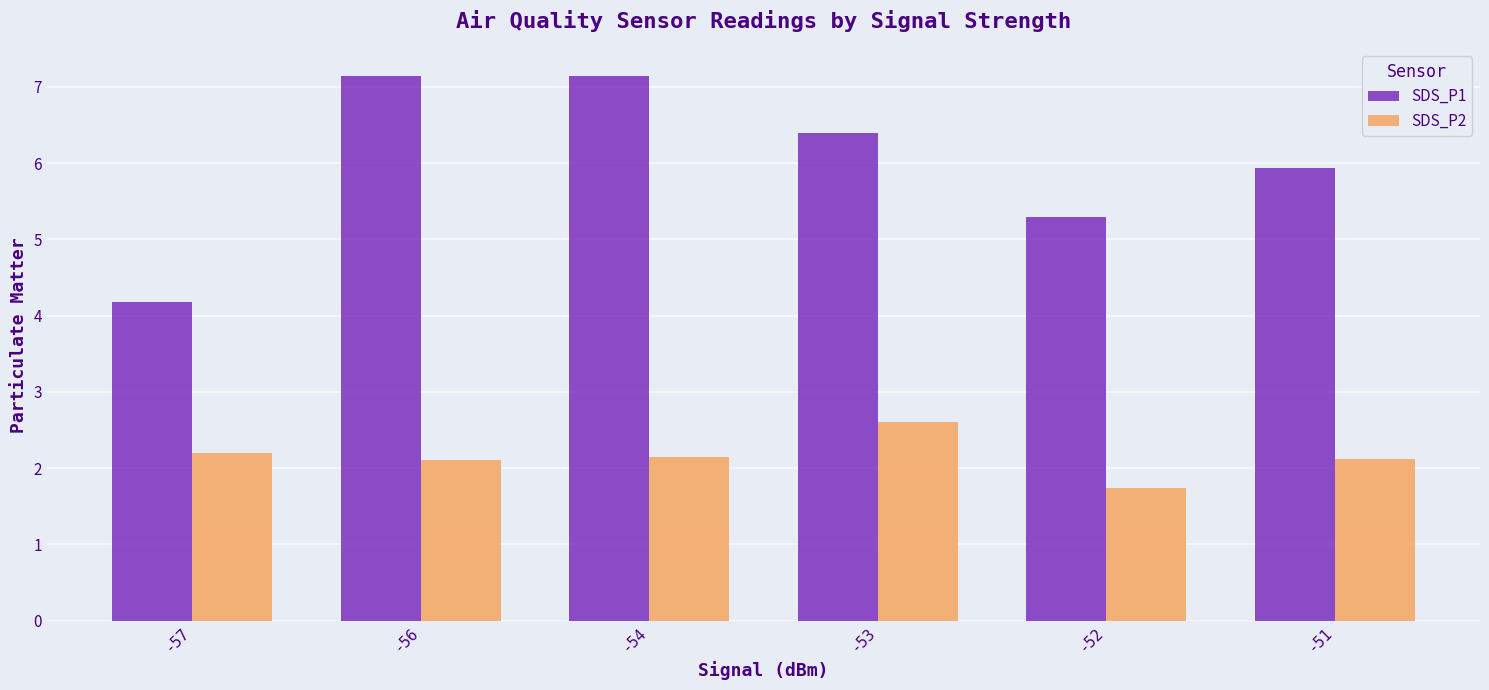

Which series changed the most between -54 and -51?

SDS_P1